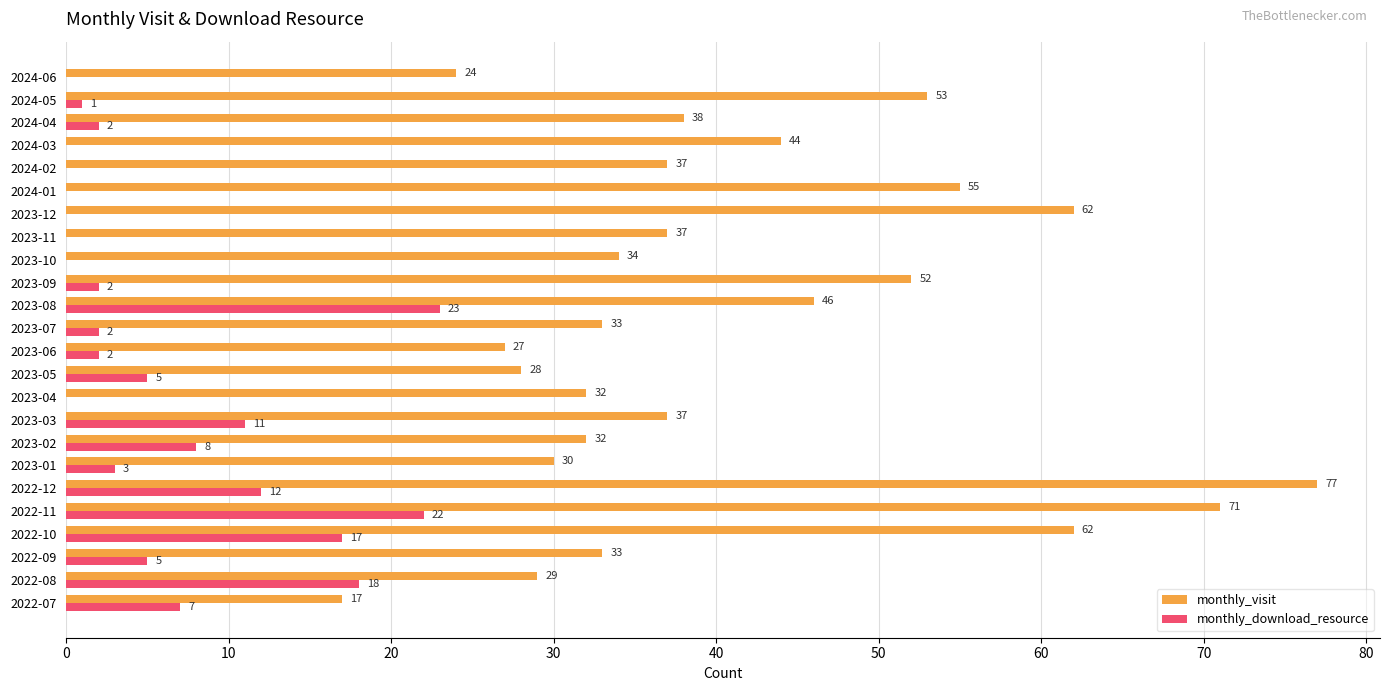

What is the sum of all monthly_download_resource values?

140